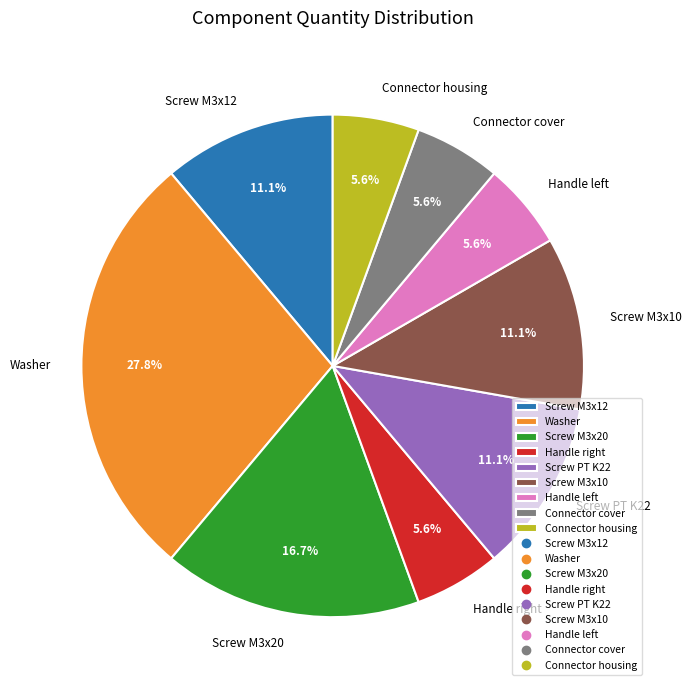

Which slice is the largest?

Washer